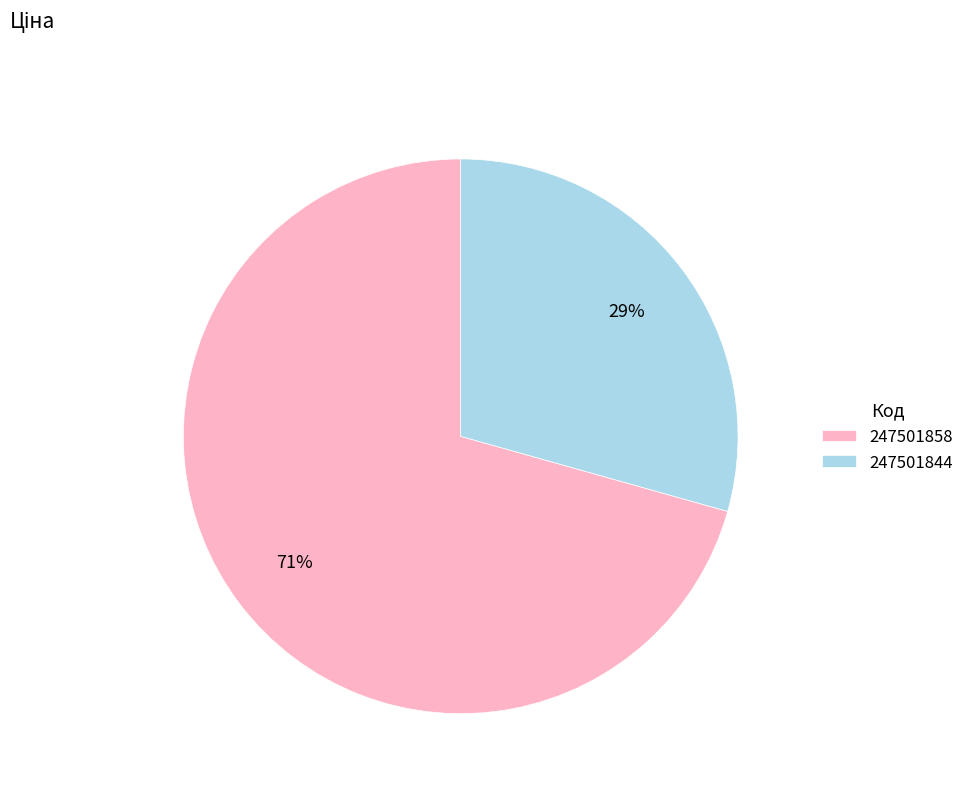

To the nearest percent, what percentage of the pie is 247501844?

29%